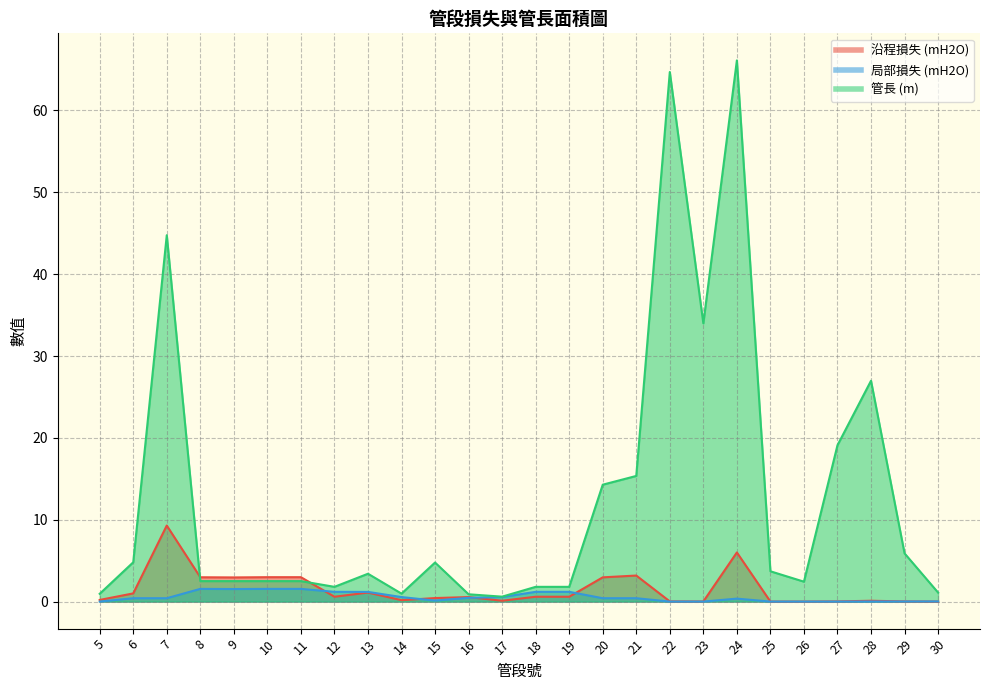

What is the approximate value of 沿程損失 (mH2O) at 10?

3.0